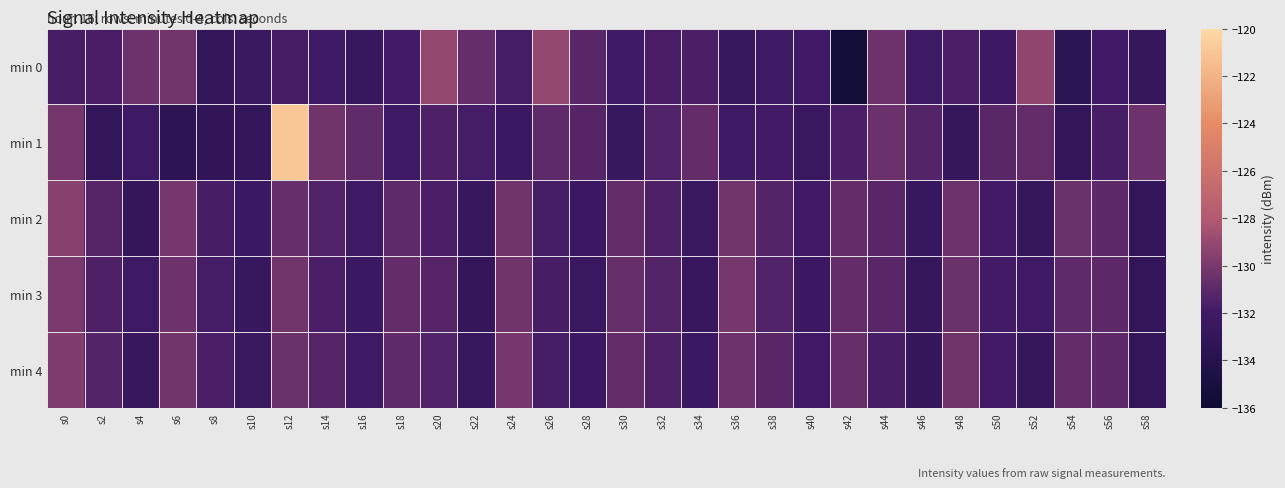

Which series has the largest range (max minus min)?

min 1